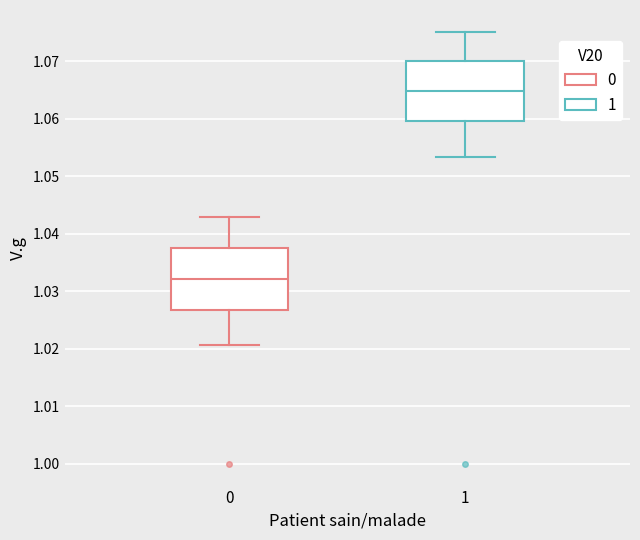

Where is the lower edge of the box at x = 1 on the y-axis? The values are not printed on the chart, so give them approximately, as read against the axis.

1.060